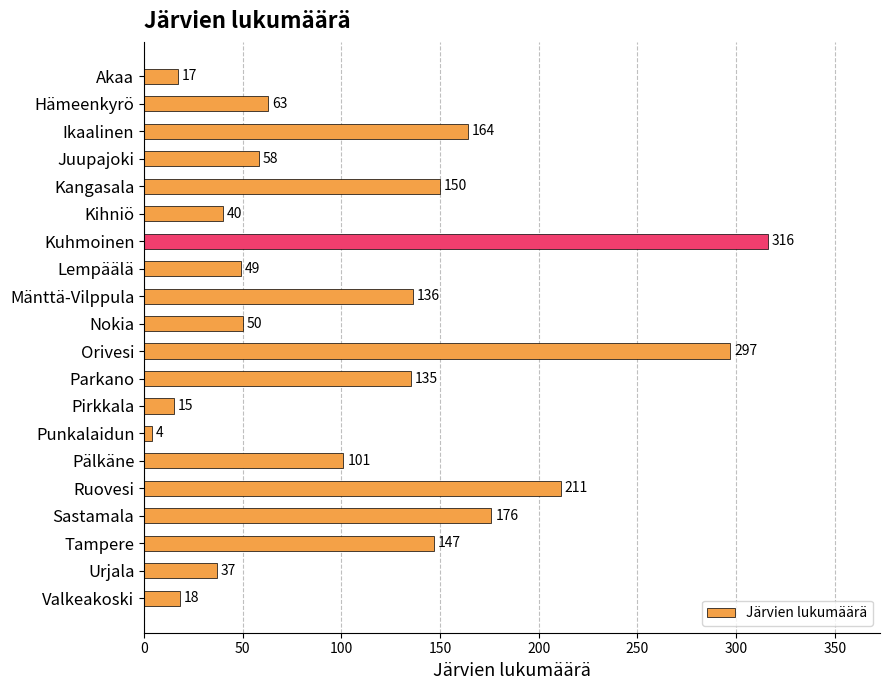

How many distinct data groups are displayed?

1